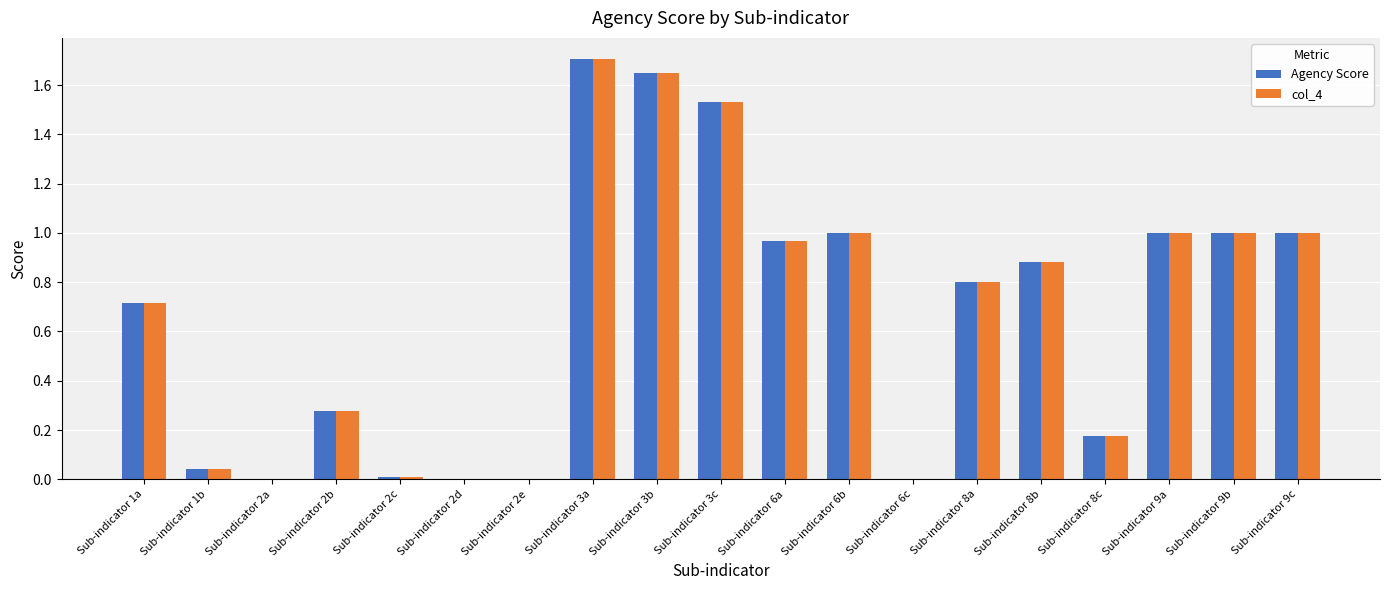

Is it true that col_4 equals 1.0 at Sub-indicator 9b?

True